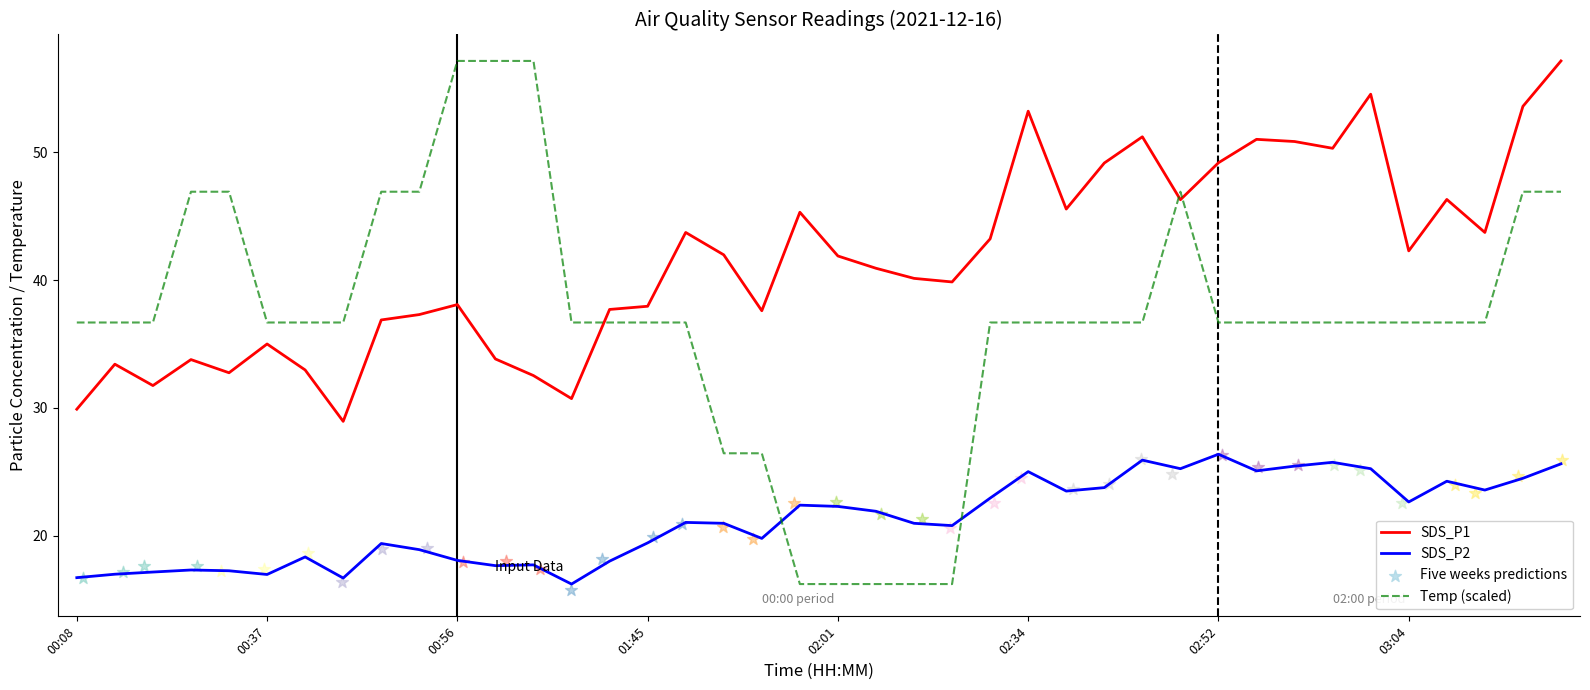

Is the value of Temp (scaled) at 8 greater than the value of SDS_P2 at 39?

Yes